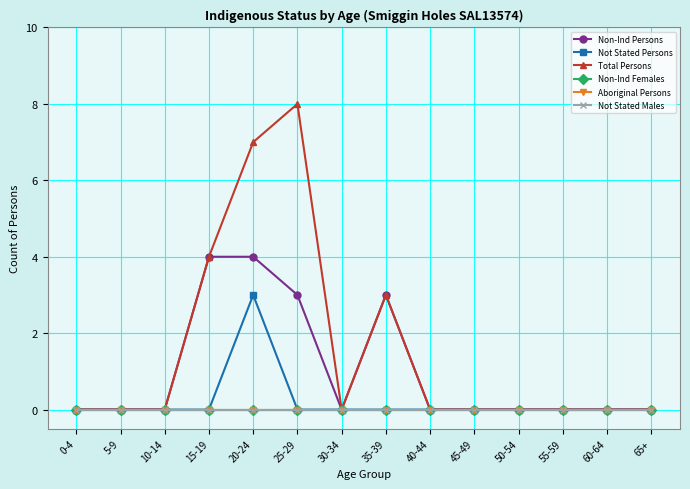

List the series in order of their peak value, highest first.

Total Persons, Non-Ind Persons, Not Stated Persons, Non-Ind Females, Aboriginal Persons, Not Stated Males